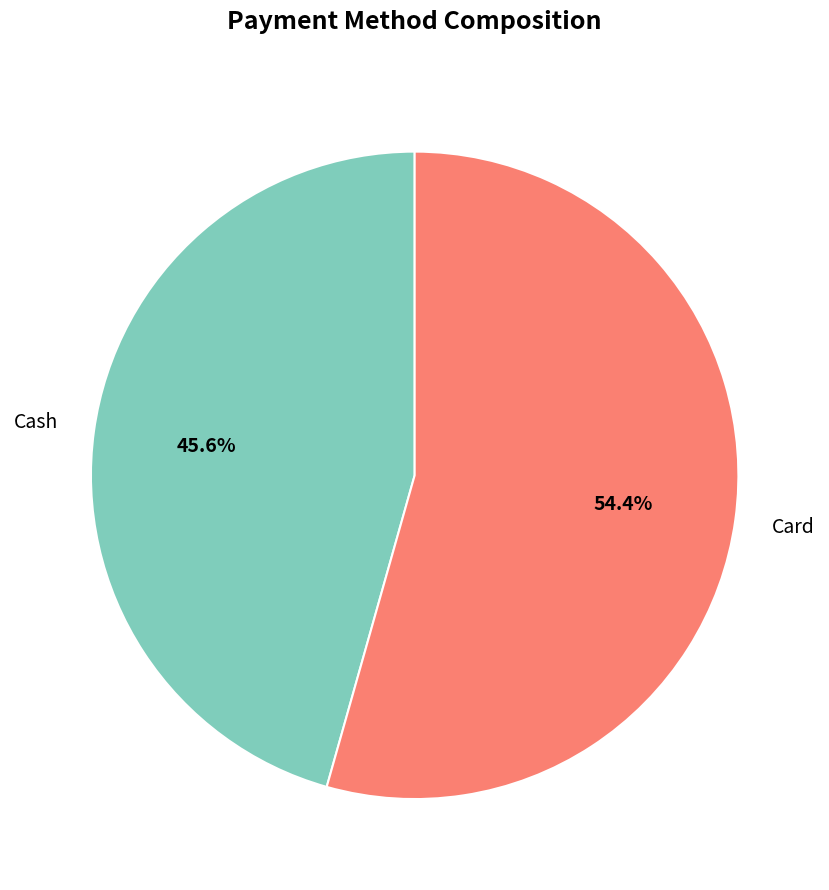

Which category accounts for the majority?

Card